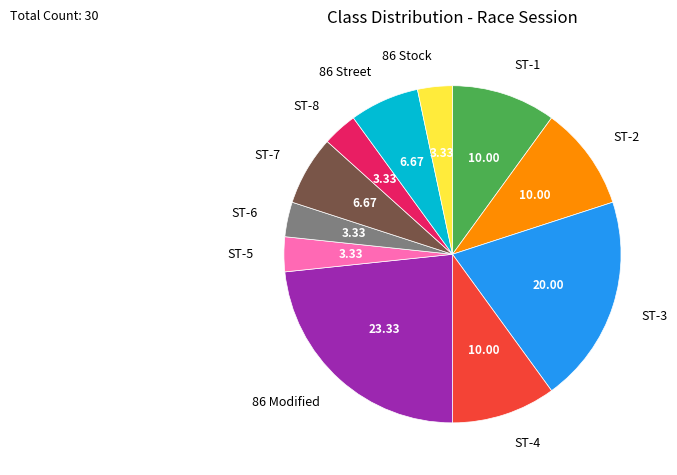

True or false: ST-4 accounts for 10% of the total.

True